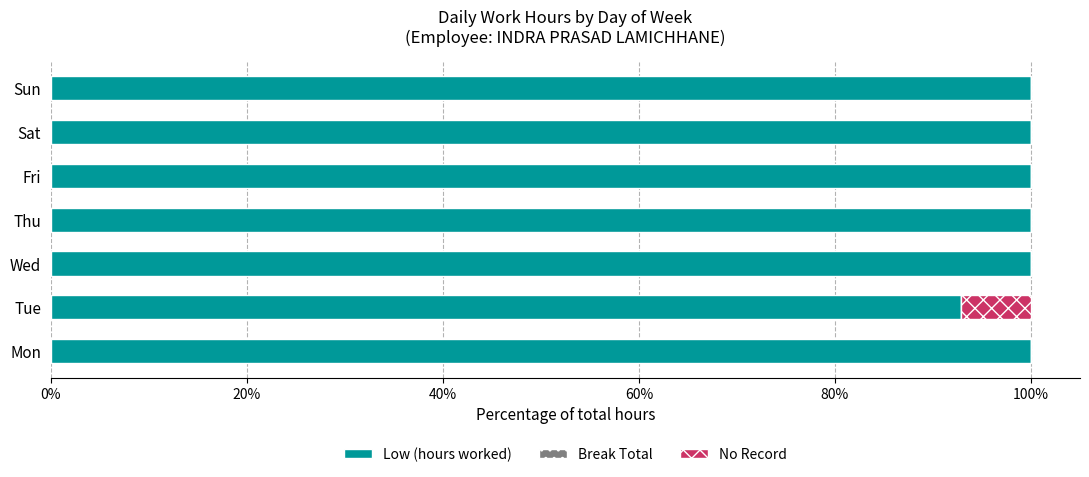

At which label is Low (hours worked) closest to 96?

Tue